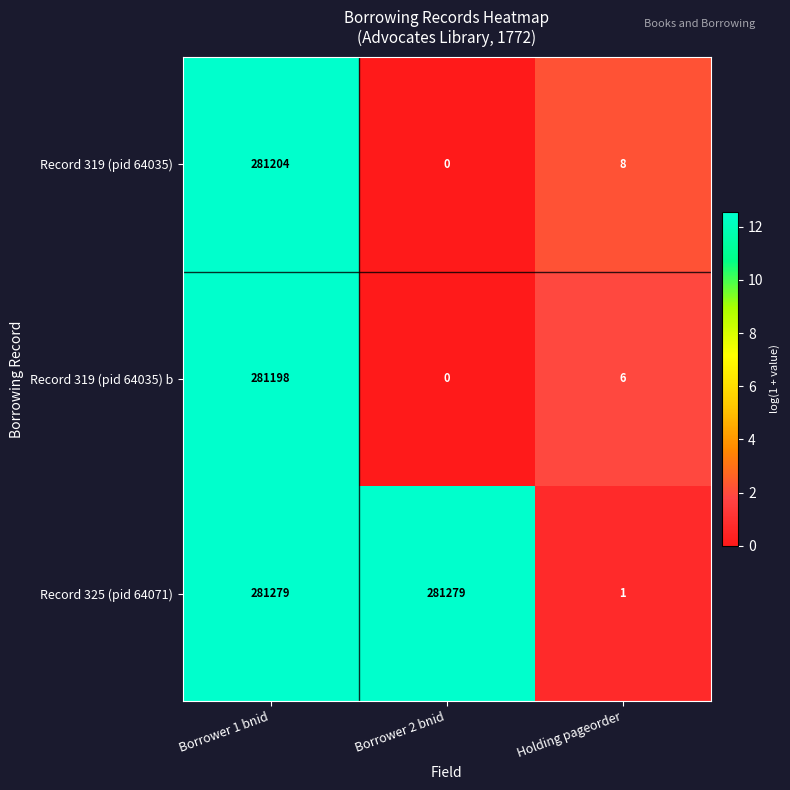

How many categories are shown in the chart?

3